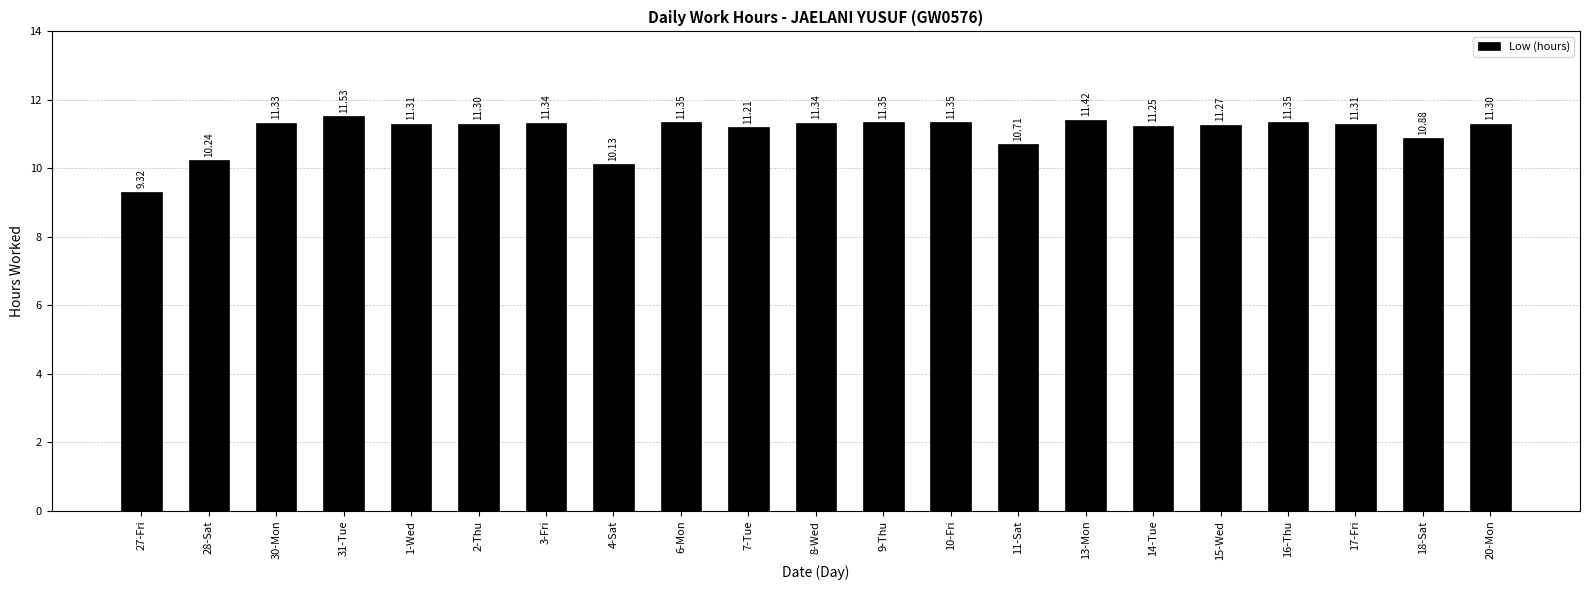

What is the sum of the values at 18-Sat and 10-Fri?

22.2